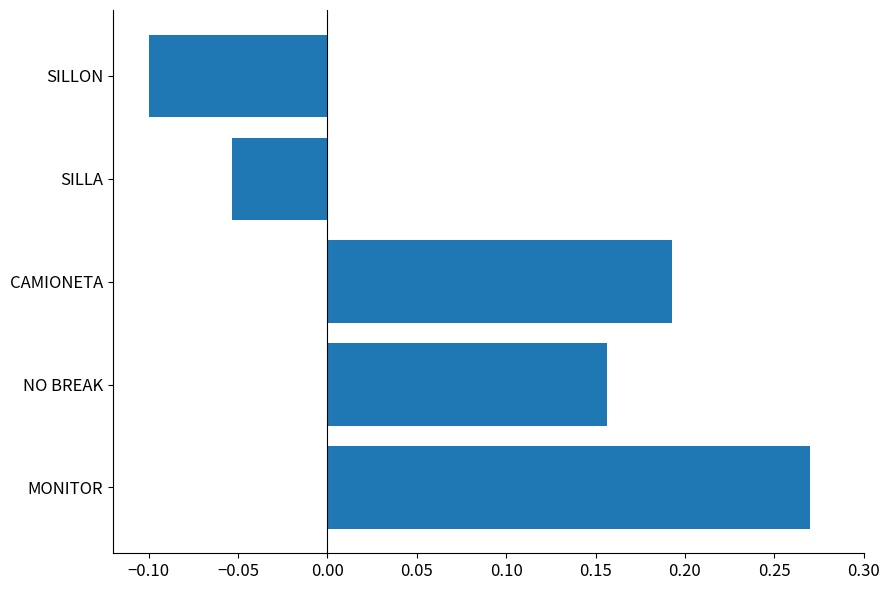

List the labels in order of value, smallest first.

SILLON, SILLA, NO BREAK, CAMIONETA, MONITOR